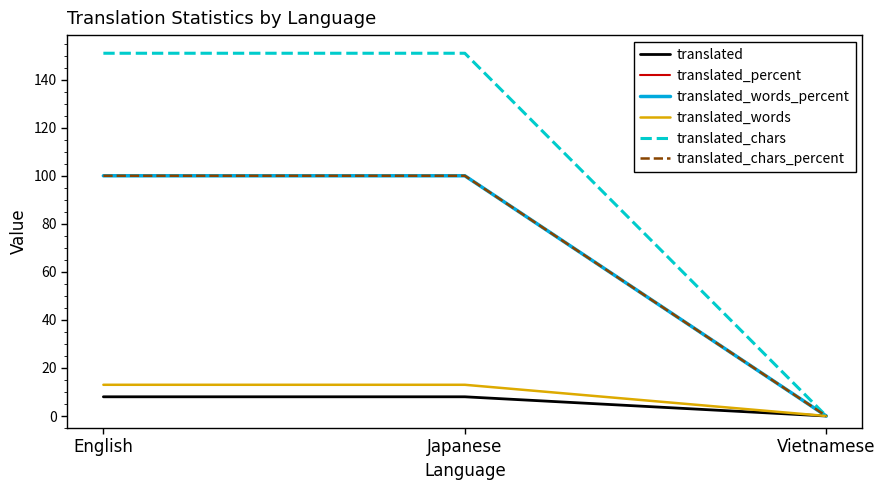

What is the average value of the translated_chars_percent series?

67